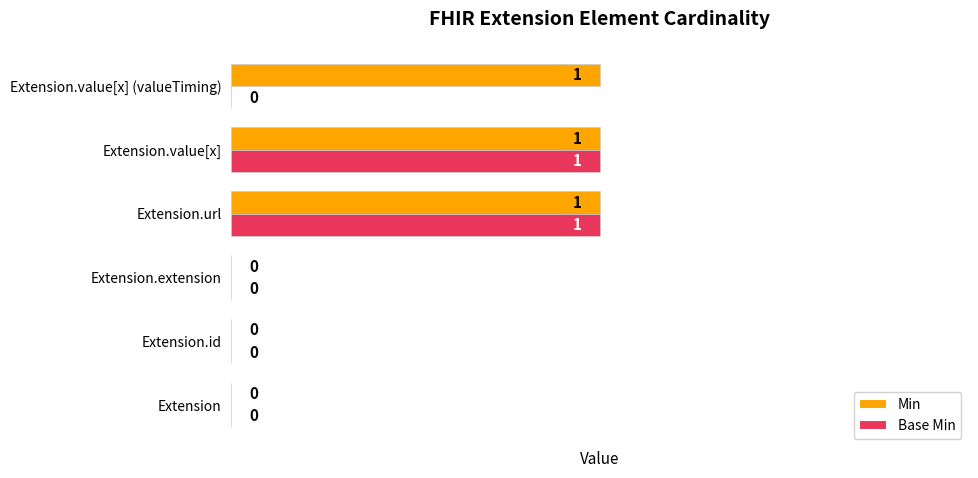

Is it true that Base Min equals 2 at Extension.value[x]?

False